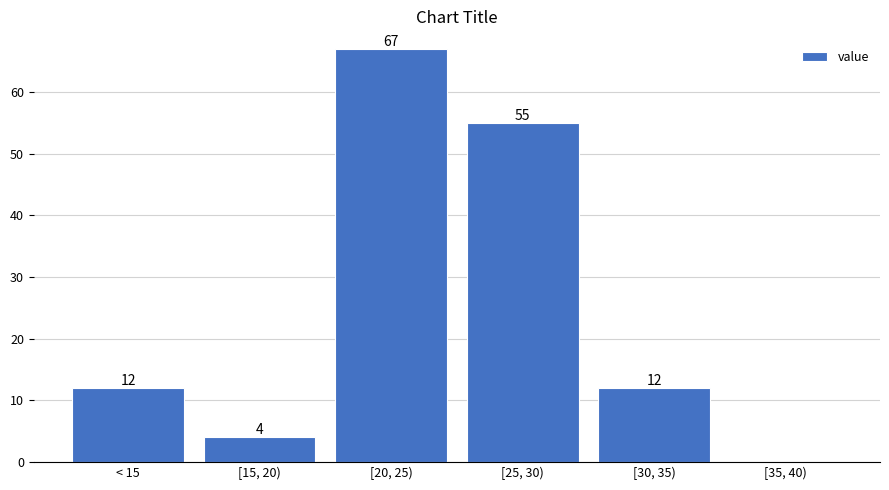

Reading left to right, transcribe all the data shown in this chart.

< 15=12	[15, 20)=4	[20, 25)=67	[25, 30)=55	[30, 35)=12	[35, 40)=0